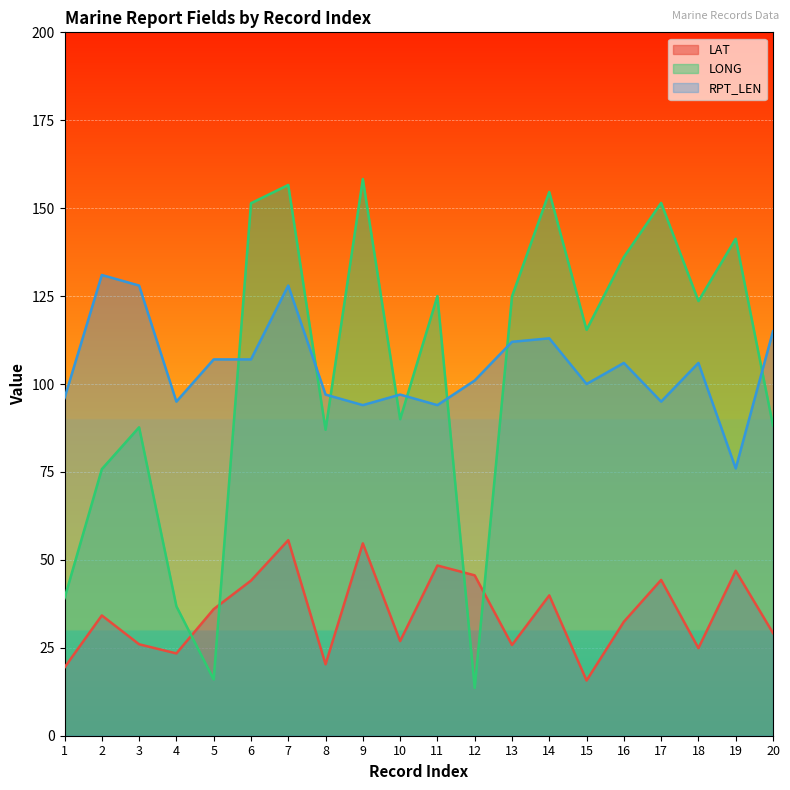

Which category has the lowest value in the RPT_LEN series?

19